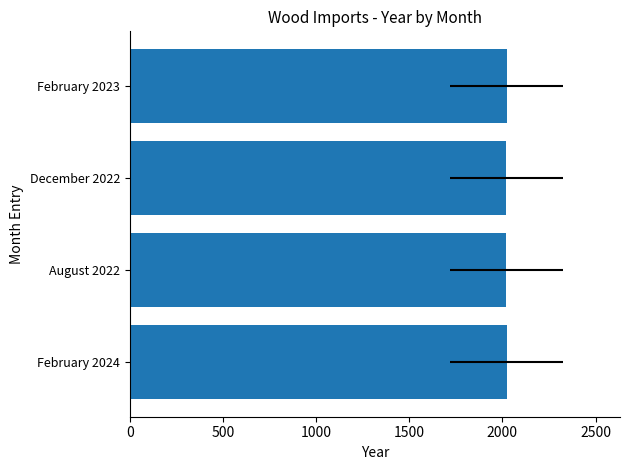

Does the chart contain any negative values?

No